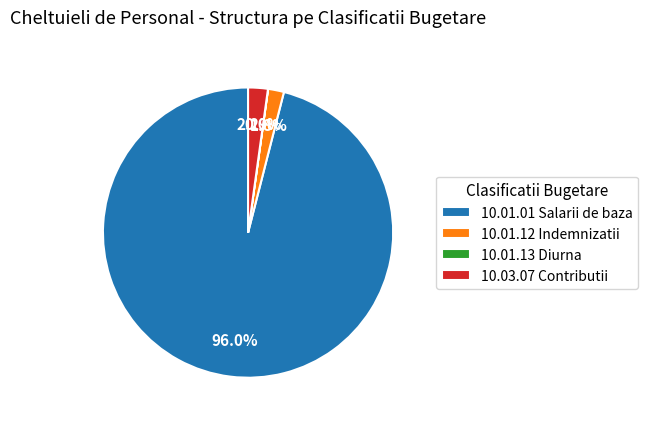

What is the total percentage of 10.01.12 Indemnizatii and 10.01.01 Salarii de baza?

97.8%